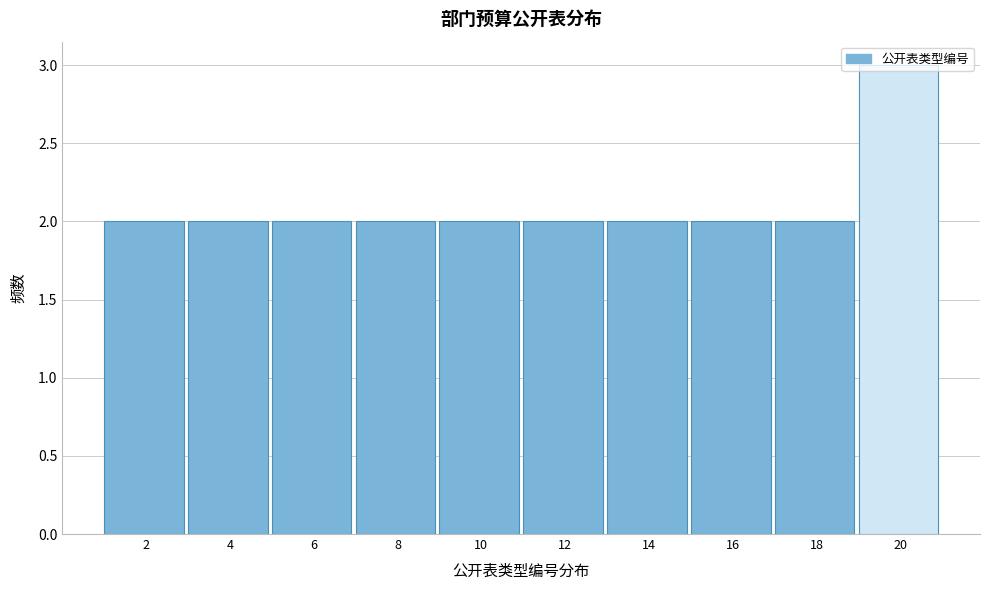

Which range on the x-axis has the tallest bar?

19 to 21